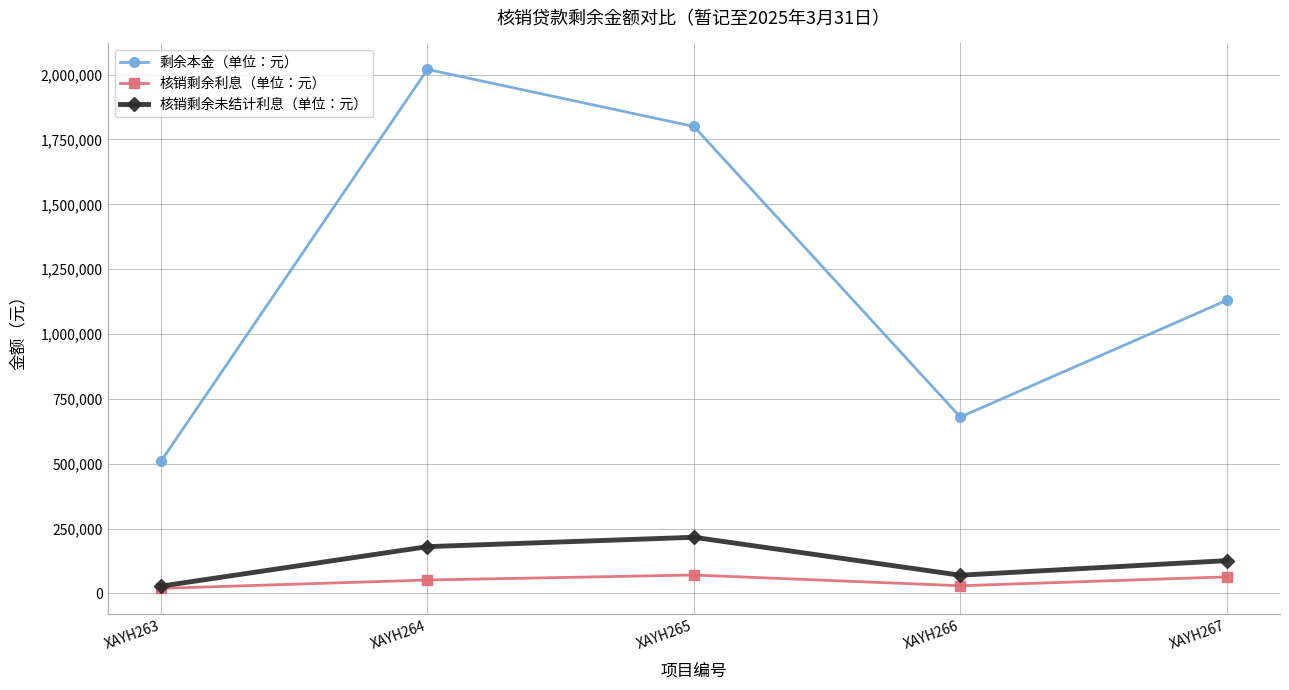

True or false: 剩余本金（单位：元） has a value of 104256.0 at XAYH263.

False